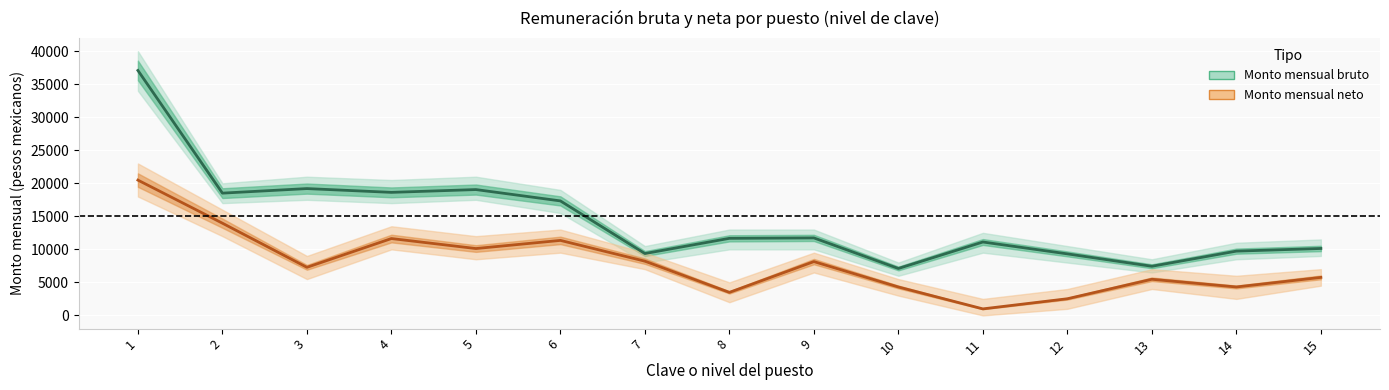

In Monto mensual bruto, how many points are lower than both neighbors (excluding endpoints)?

5